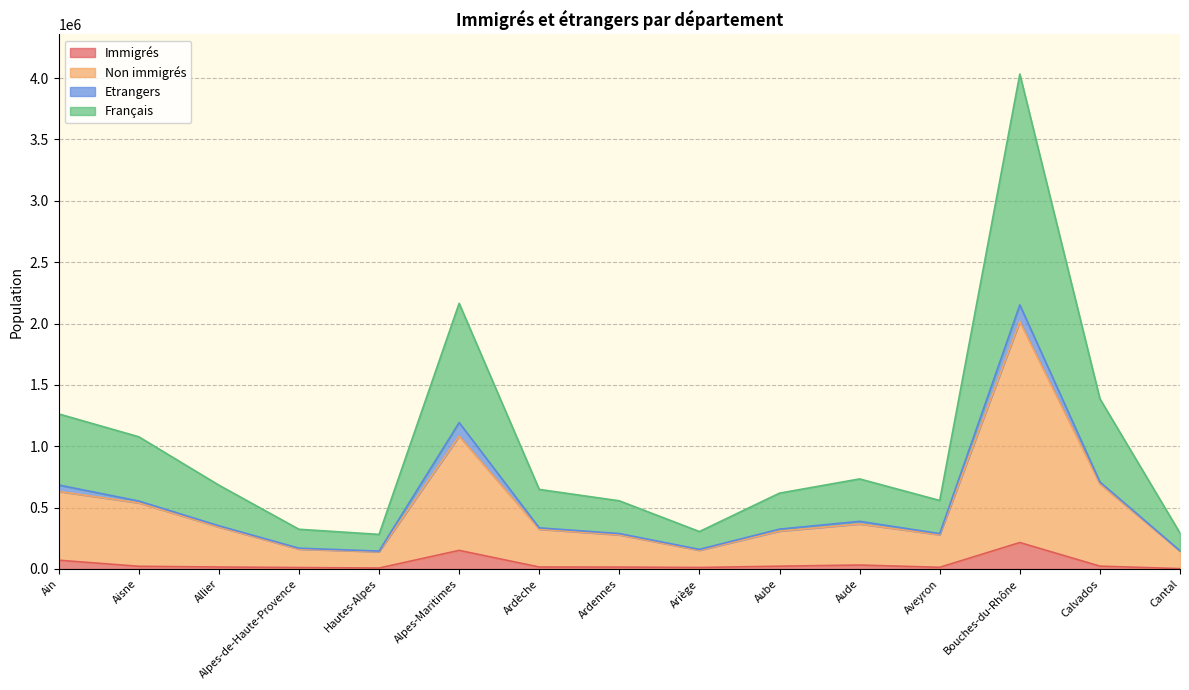

What value does the Français series have at Ariège, to the nearest 50?

305000